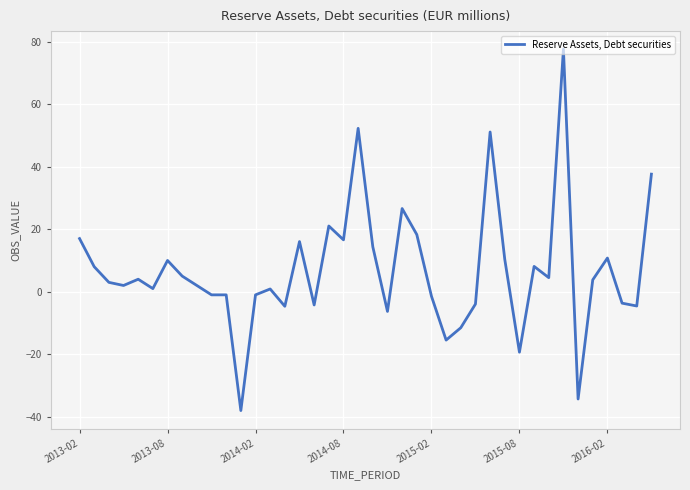

What is the minimum value shown in the chart?

-38.0